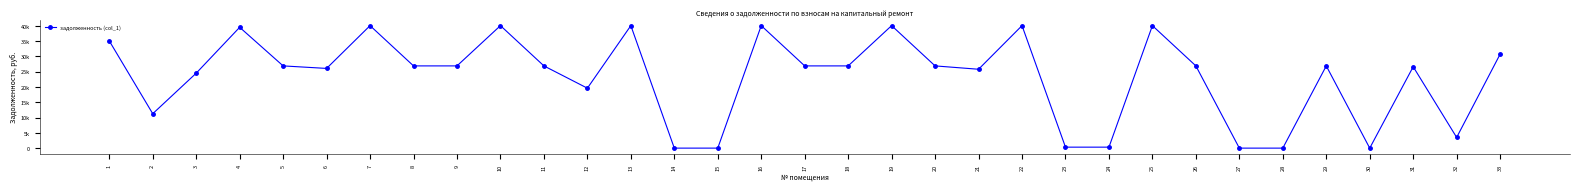

True or false: the data shows 7308.8 at 2.

False